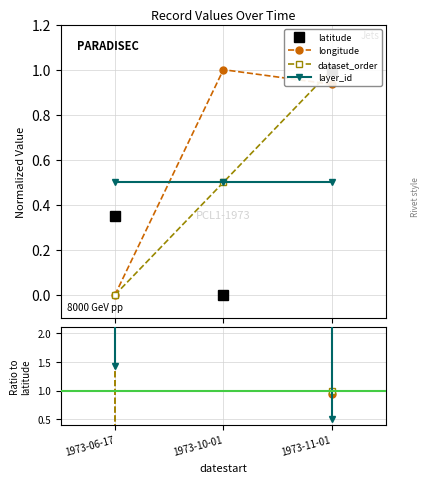

What position from the right is 1973-11-01?

1